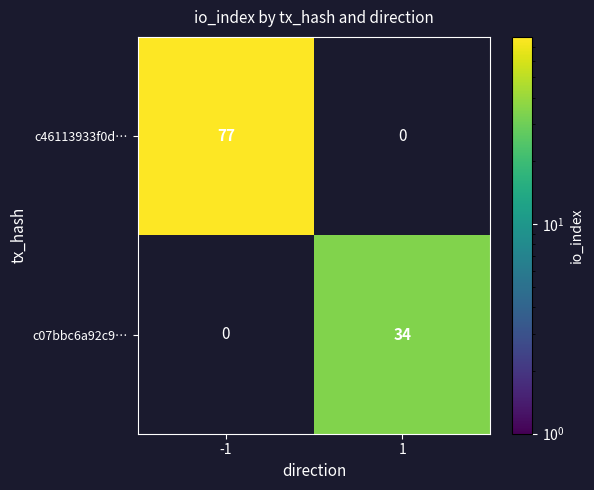

What is the spread (max minus min) of values at -1?

77